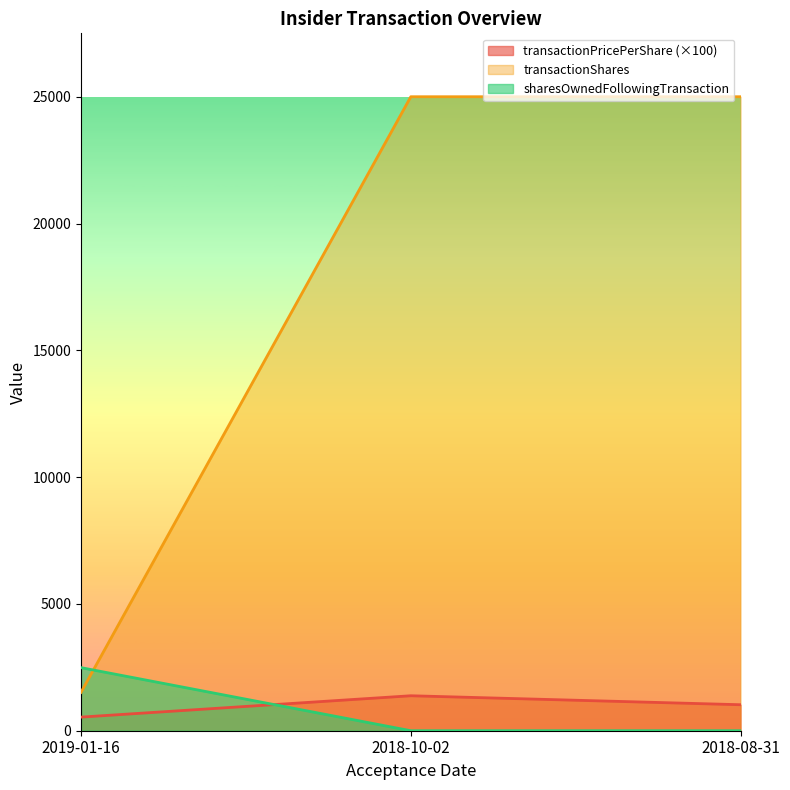

The value of transactionShares at 2019-01-16 is 1514.0. True or false?

True